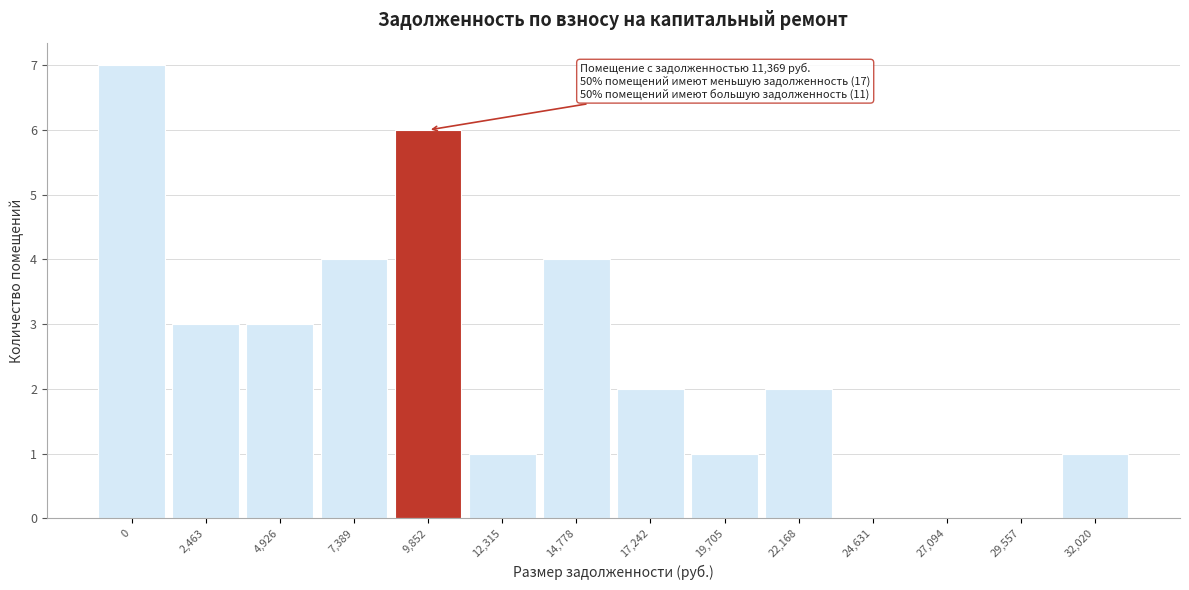

Reading right to left, list all the values displayed in this chart.

32,020=1	29,557=0	27,094=0	24,631=0	22,168=2	19,705=1	17,242=2	14,778=4	12,315=1	9,852=6	7,389=4	4,926=3	2,463=3	0=7